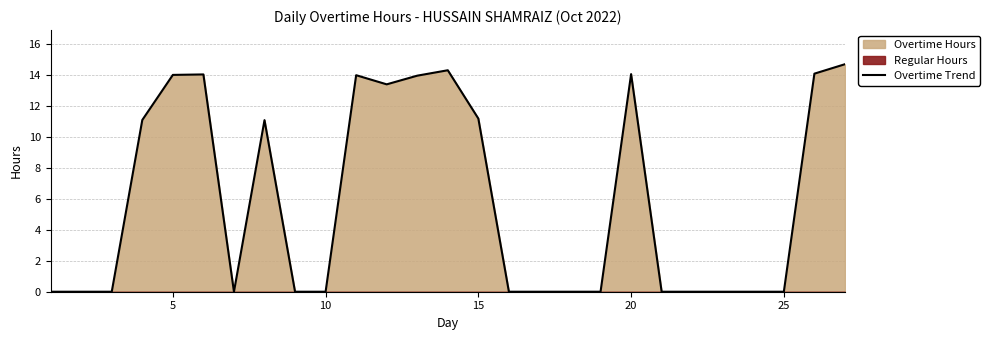

The Overtime Trend series shows -7.2 at 25. True or false?

False